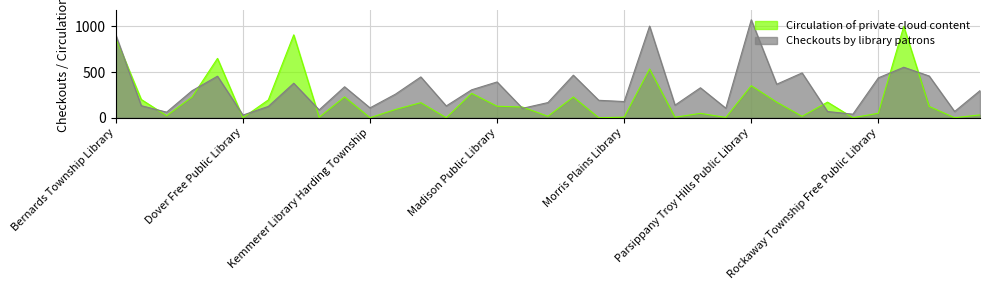

The value of Circulation of private cloud content at Riverdale Public Library is 307. True or false?

False